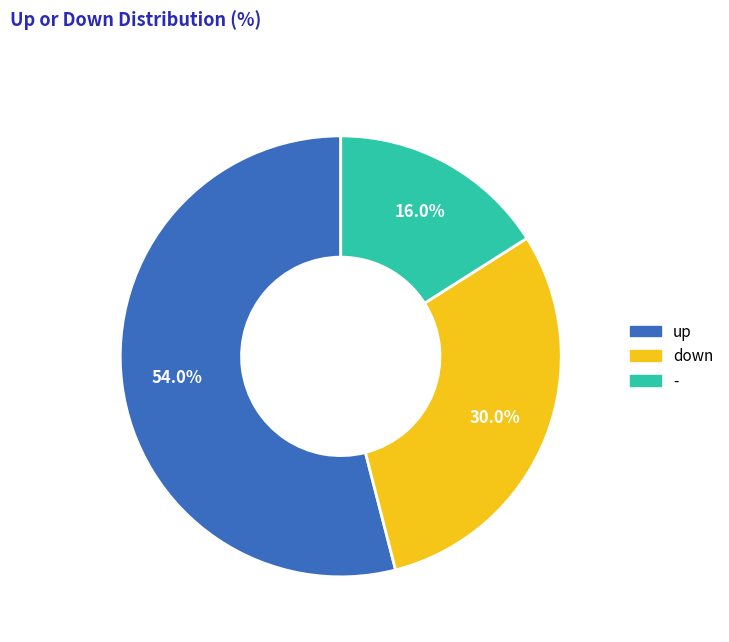

To the nearest percent, what is the difference between the down and up slice percentages?

24%